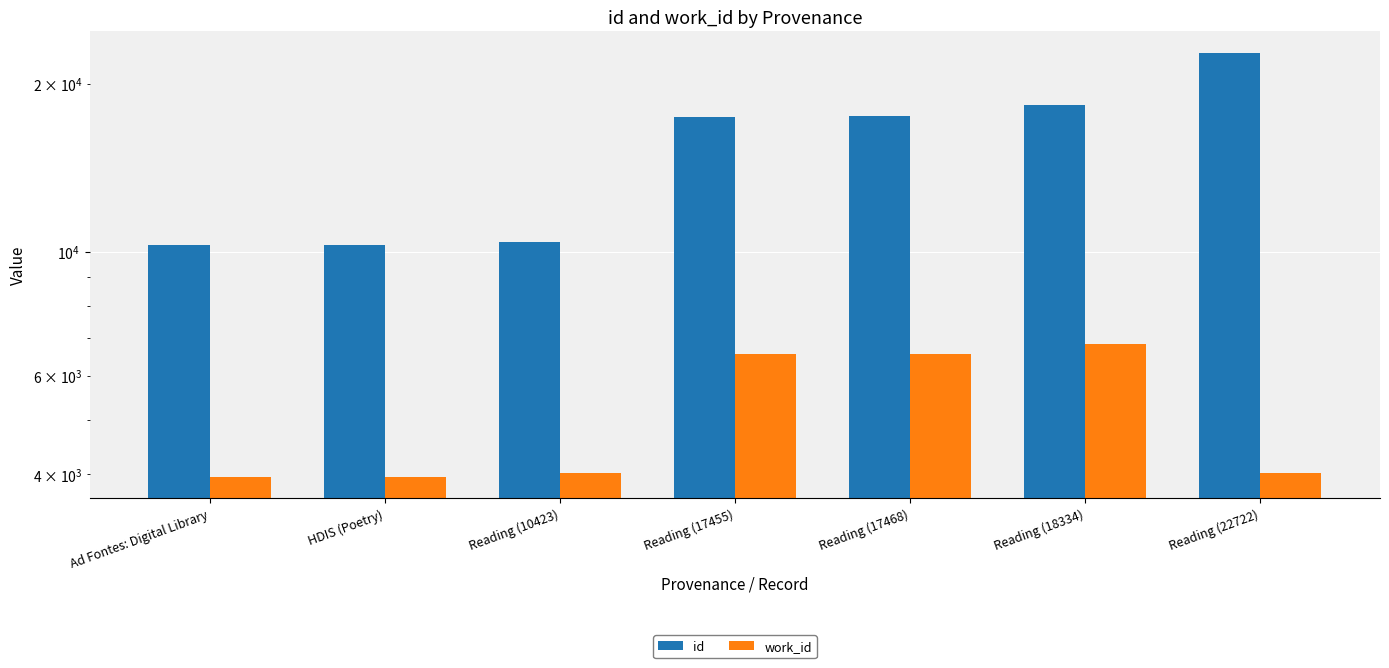

What is the difference between the maximum and second lowest values in the work_id series?

2872